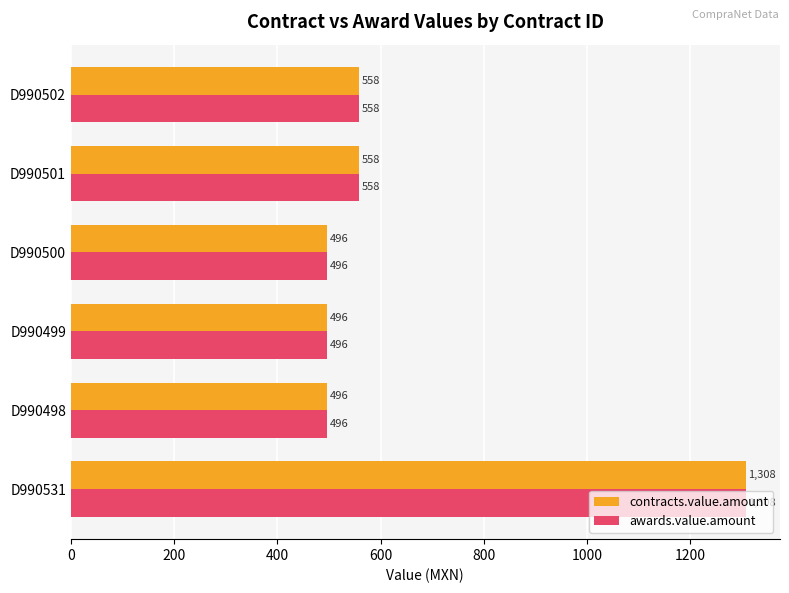

What is the lowest value of the awards.value.amount series?

496